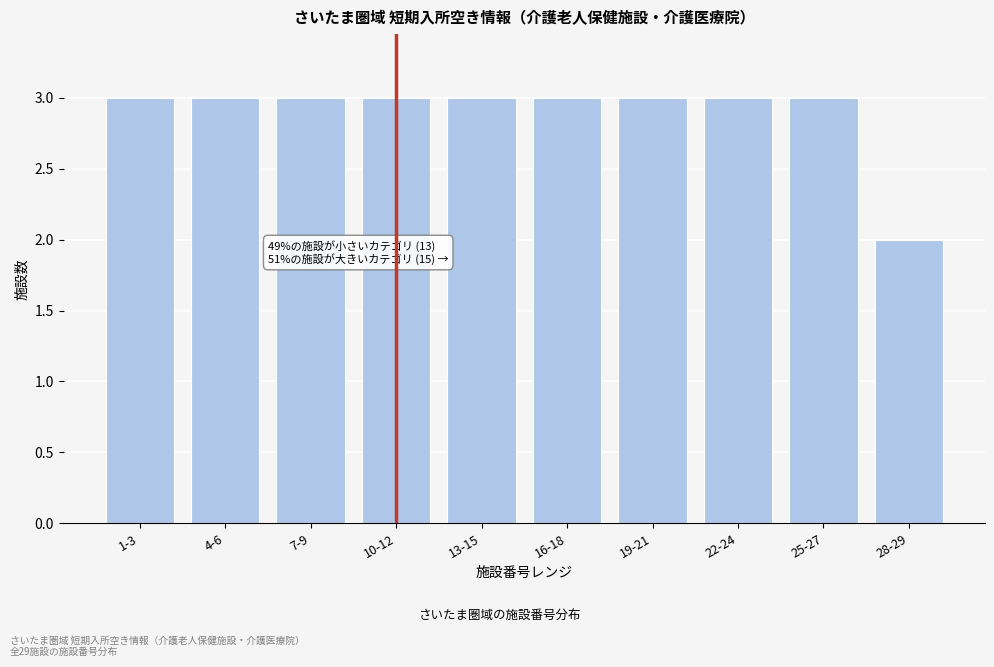

Reading left to right, what are all the values shown in this chart?

1-3=3	4-6=3	7-9=3	10-12=3	13-15=3	16-18=3	19-21=3	22-24=3	25-27=3	28-29=2